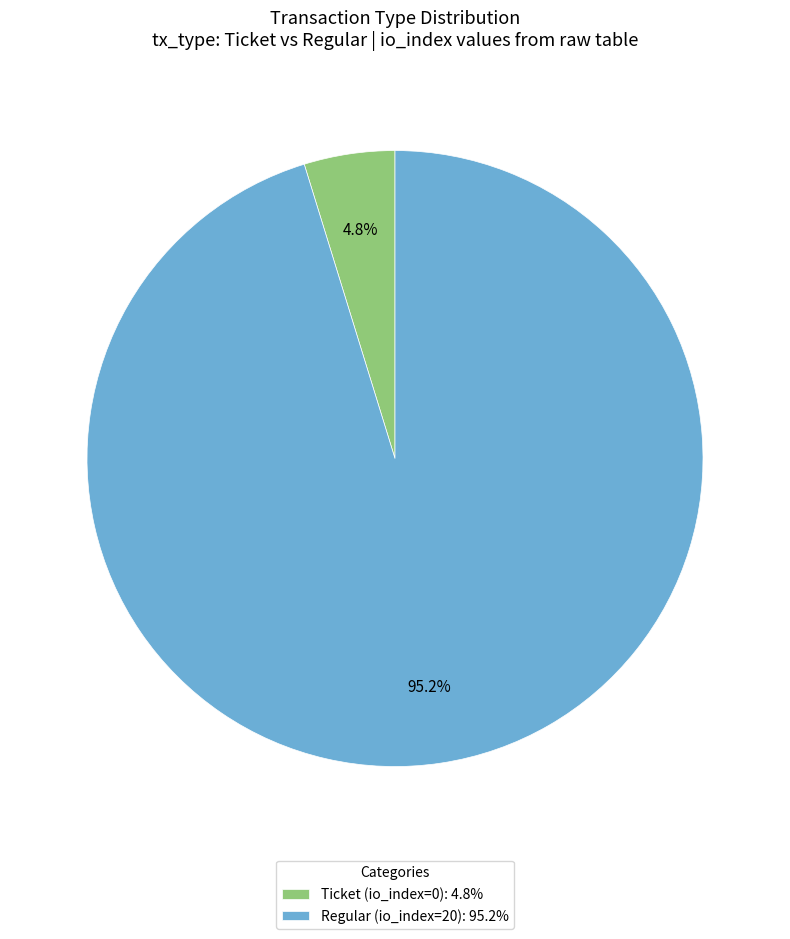

Does any single category account for the majority?

Yes